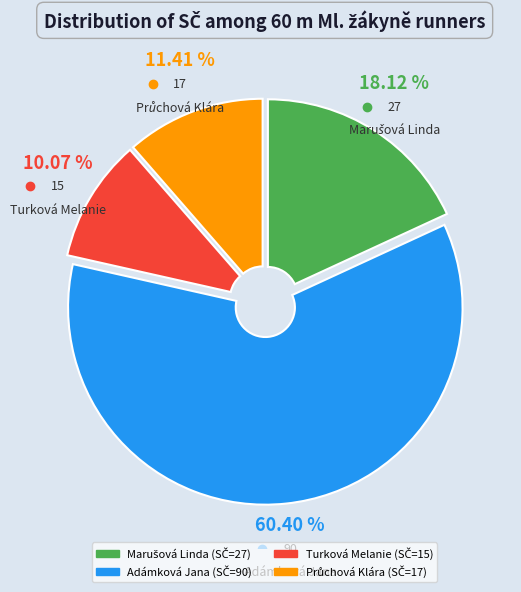

Is there a majority slice in this chart?

Yes